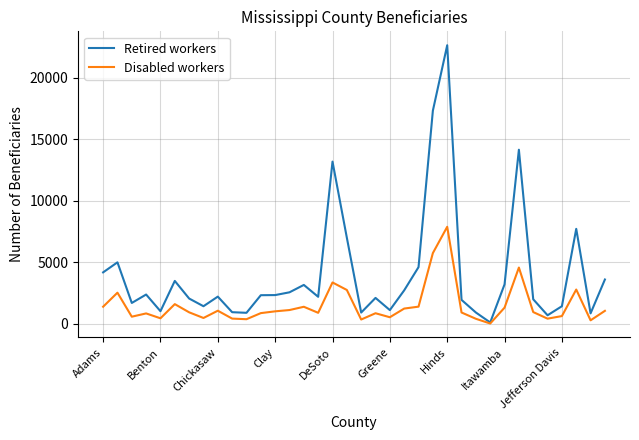

Which series has the largest total across all categories?

Retired workers